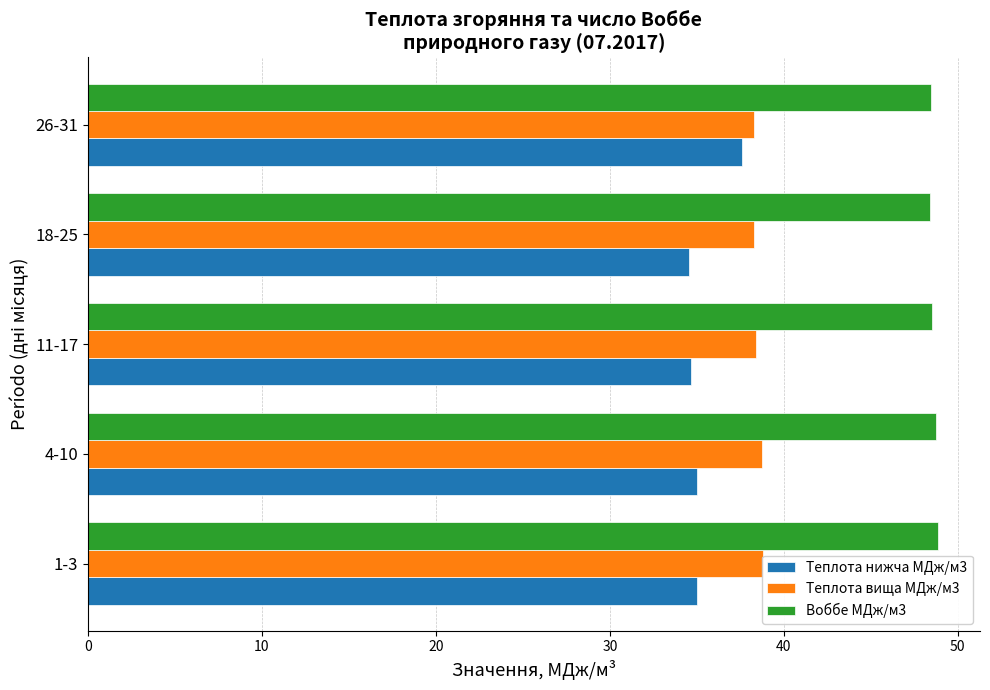

Between 1-3 and 11-17, which series saw the biggest shift?

Теплота вища МДж/м3